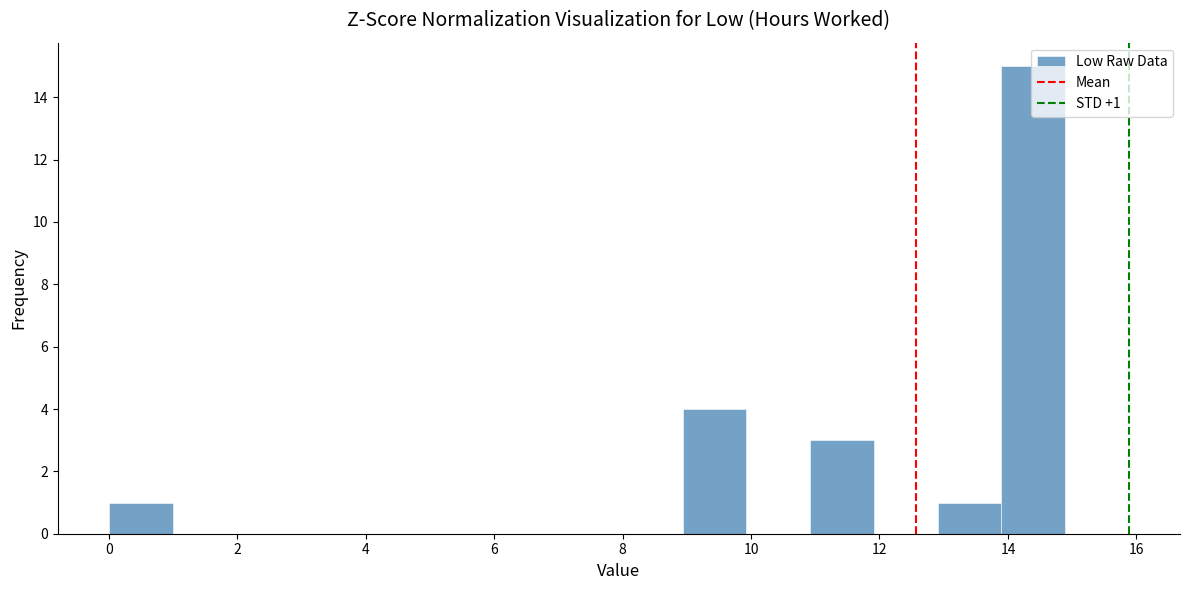

Over which range of the x-axis is the bar tallest?

13.8 to 14.8